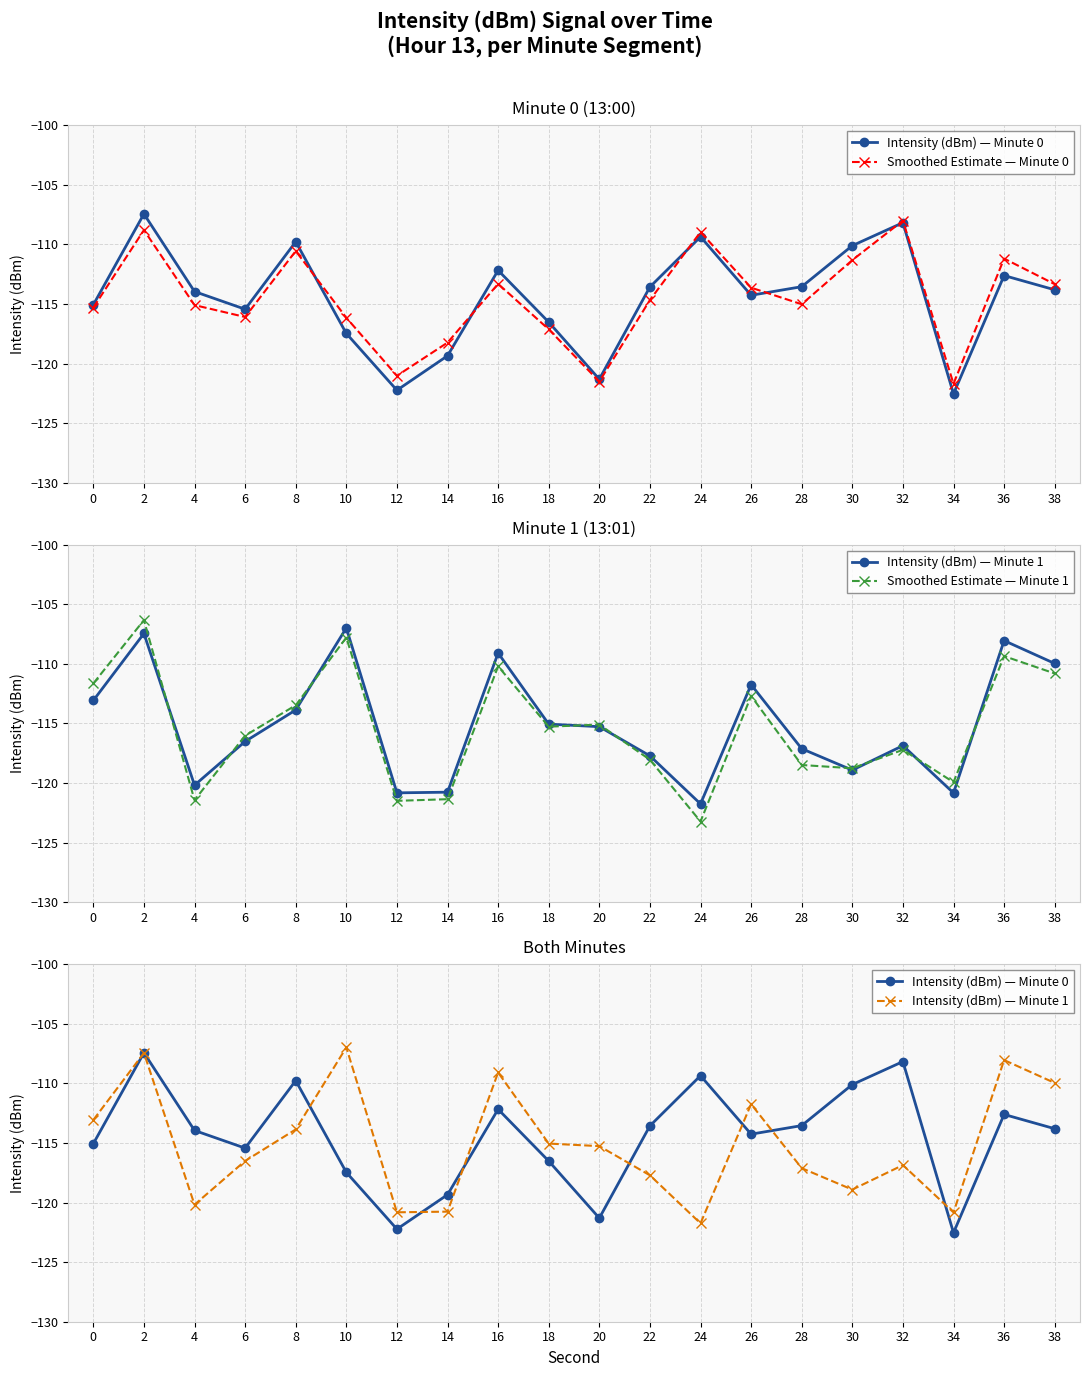

Reading left to right, what are all the values shown in this chart?

Intensity (dBm) — Minute 0: 0=-115.1	2=-107.4	4=-114.0	6=-115.4	8=-109.8	10=-117.5	12=-122.2	14=-119.3	16=-112.2	18=-116.5	20=-121.3	22=-113.6	24=-109.4	26=-114.3	28=-113.5	30=-110.1	32=-108.2	34=-122.5	36=-112.6	38=-113.8
Smoothed Estimate — Minute 0: 0=-115.3	2=-108.8	4=-115.1	6=-116.1	8=-110.6	10=-116.2	12=-121.0	14=-118.2	16=-113.3	18=-117.1	20=-121.5	22=-114.7	24=-109.0	26=-113.6	28=-115.0	30=-111.3	32=-108.0	34=-121.7	36=-111.2	38=-113.3
Intensity (dBm) — Minute 1: 0=-113.1	2=-107.5	4=-120.2	6=-116.5	8=-113.9	10=-107.0	12=-120.8	14=-120.8	16=-109.1	18=-115.1	20=-115.3	22=-117.7	24=-121.7	26=-111.7	28=-117.1	30=-118.9	32=-116.9	34=-120.8	36=-108.1	38=-110.0
Smoothed Estimate — Minute 1: 0=-111.6	2=-106.3	4=-121.4	6=-116.0	8=-113.5	10=-107.8	12=-121.5	14=-121.4	16=-110.2	18=-115.3	20=-115.1	22=-118.0	24=-123.2	26=-112.7	28=-118.5	30=-118.8	32=-117.2	34=-119.9	36=-109.4	38=-110.8